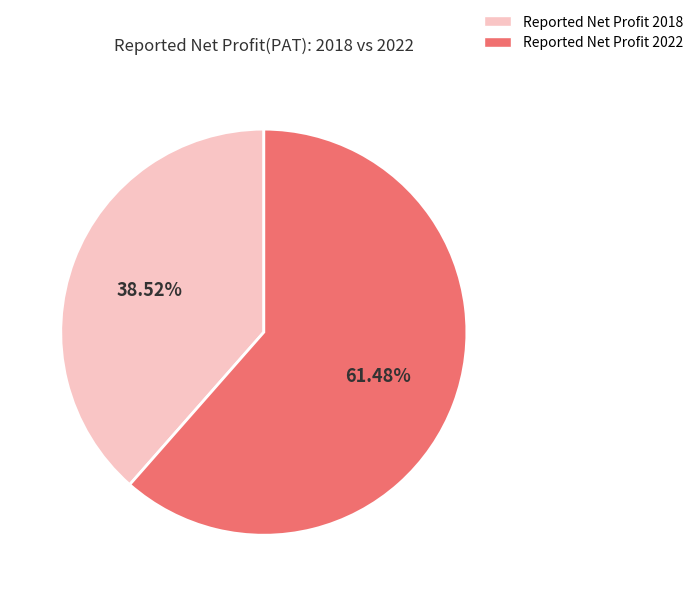

Does any single category account for the majority?

Yes